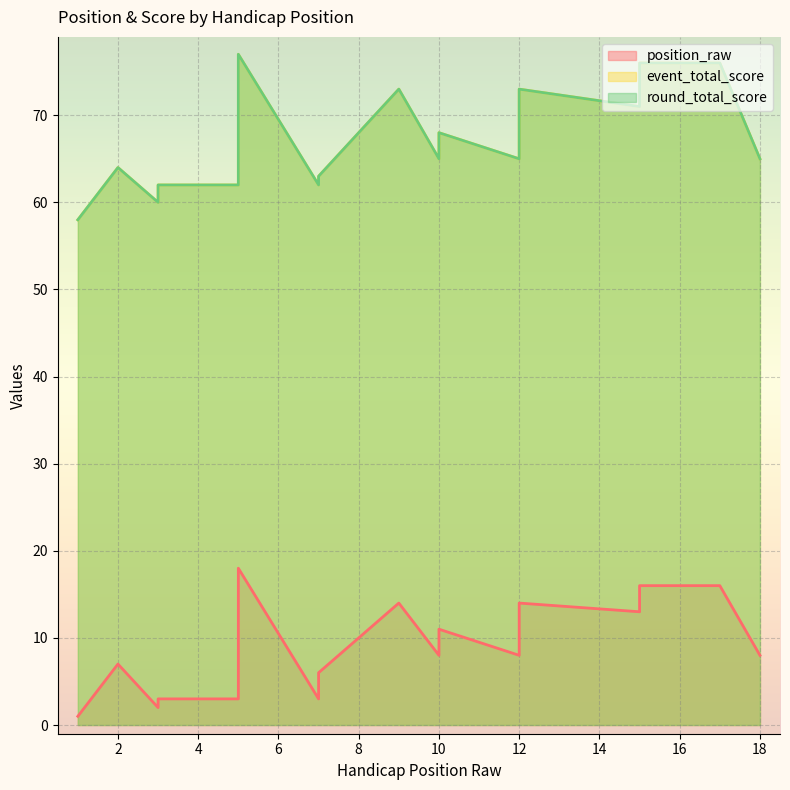

At which label does event_total_score first exceed 65?

5